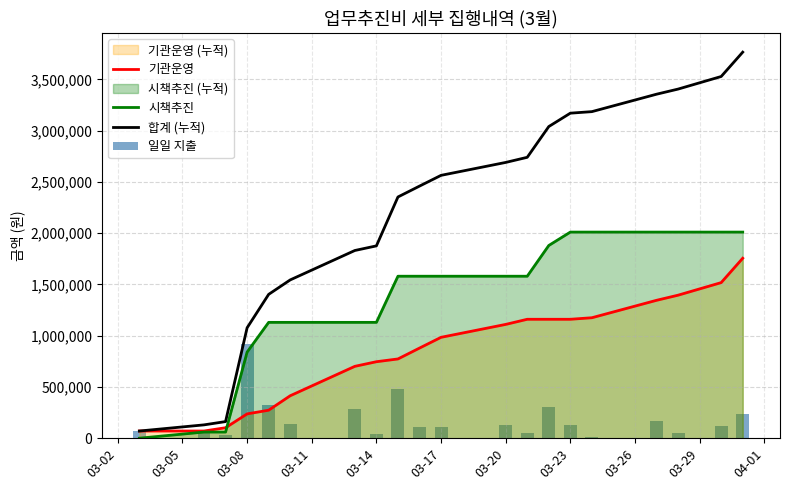

What is the sum of all 시책추진 values?

27323000